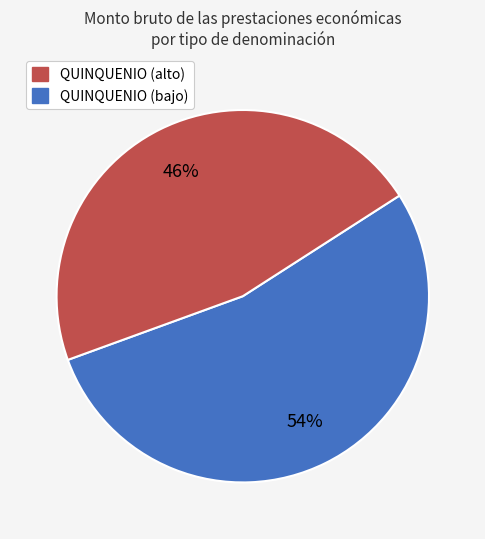

Is there a majority slice in this chart?

Yes